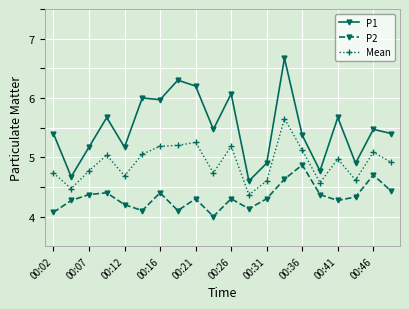

Rank the series by their maximum value, from highest to lowest.

P1, Mean, P2